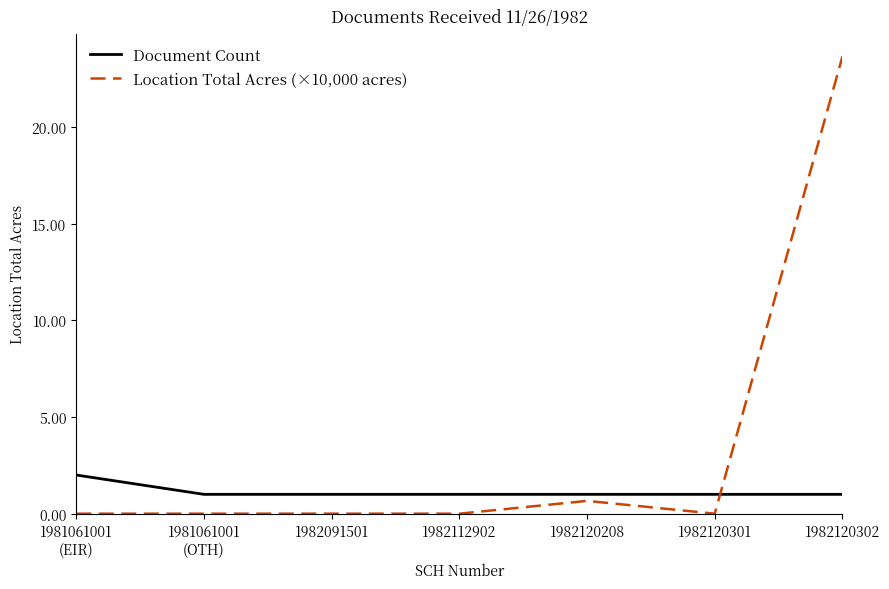

What is the difference between the highest and lowest values at 1982120301?

1.0